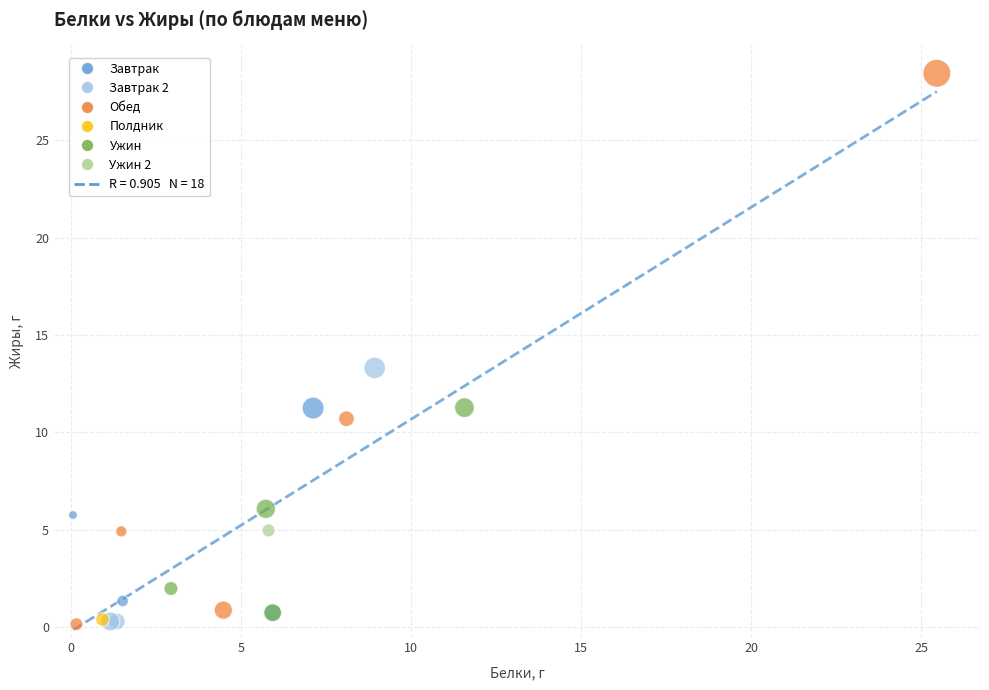

Which series contains the highest Y value?

Обед